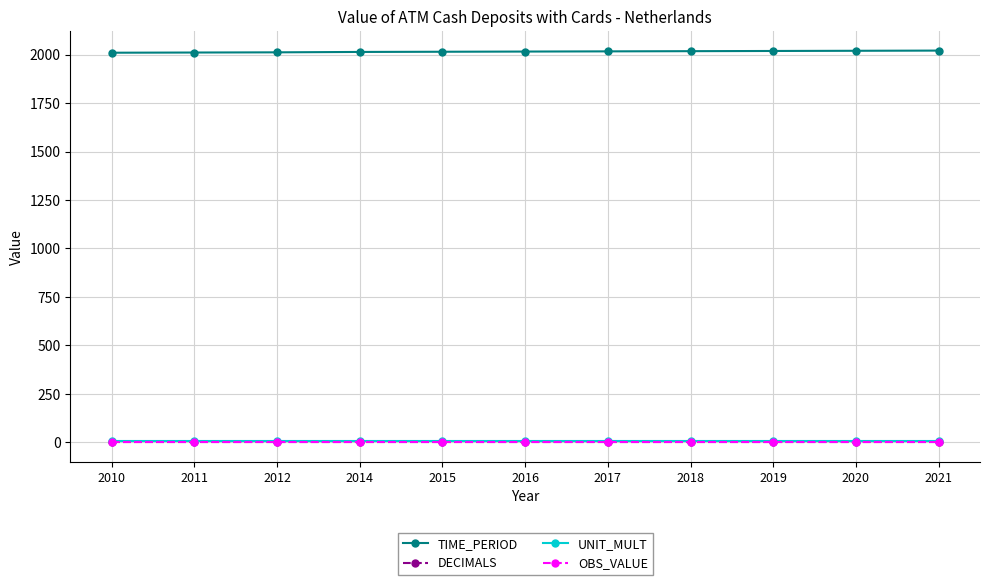

True or false: DECIMALS has a value of 3 at 2016.

True